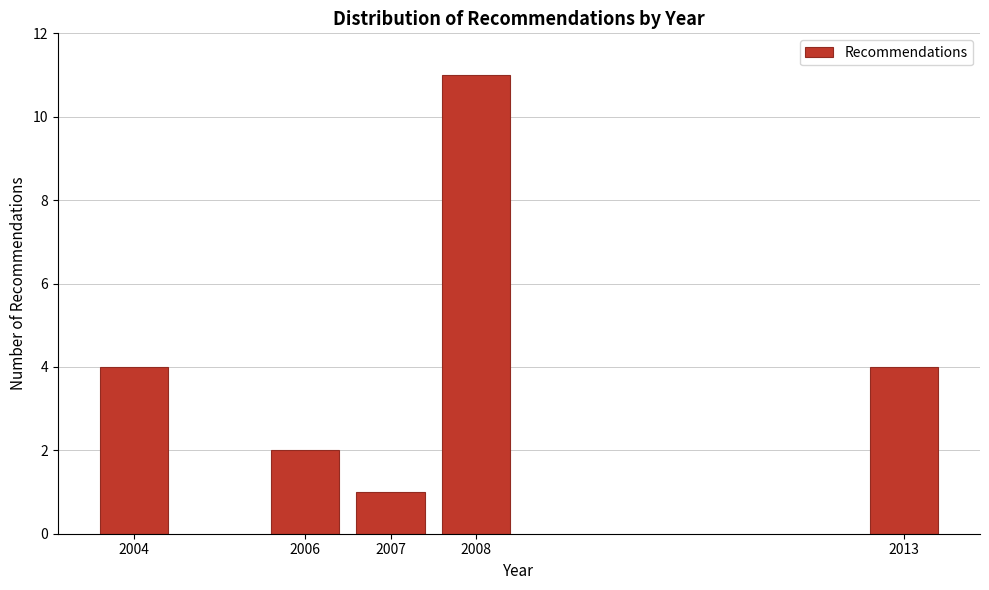

Reading left to right, list all the values displayed in this chart.

2004=4	2006=2	2007=1	2008=11	2013=4